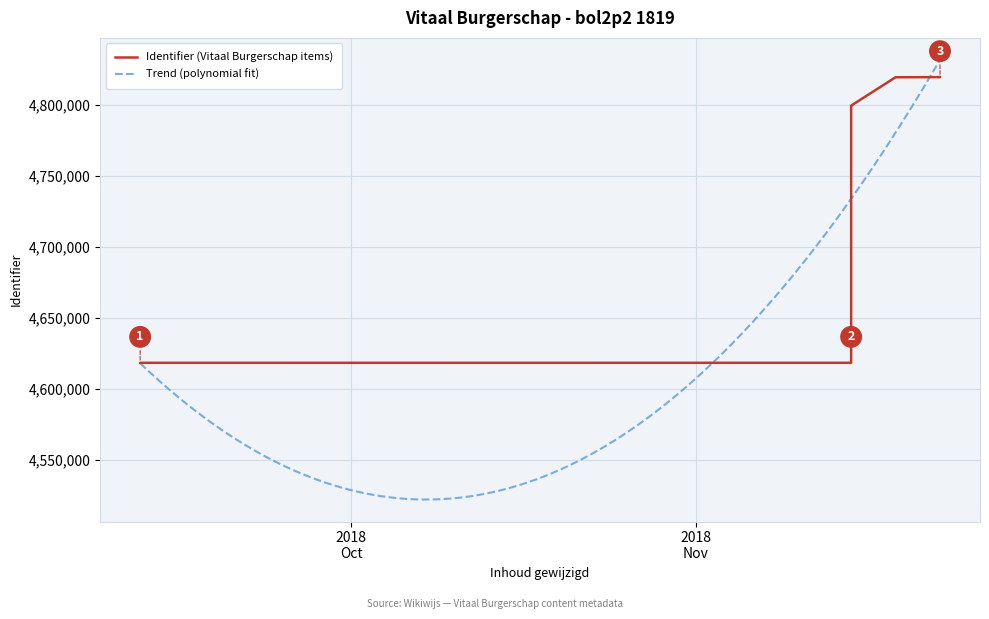

True or false: there are more than 0 points higher than both neighbors.

False